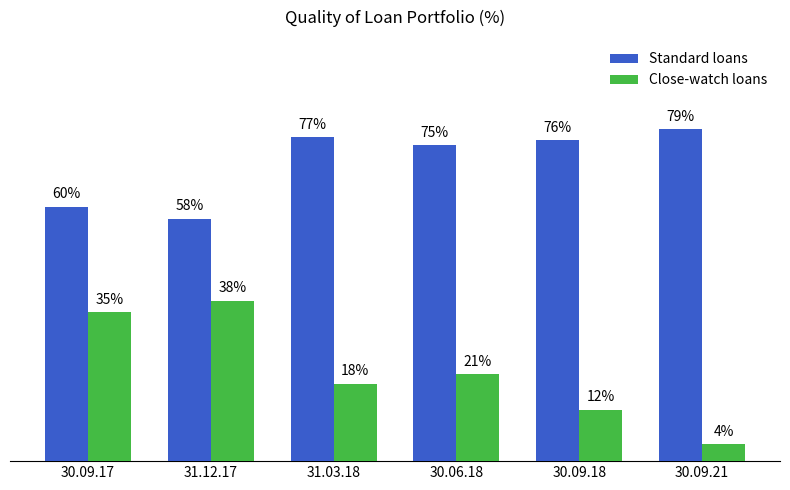

At which category does the chart reach its peak across all series?

30.09.21